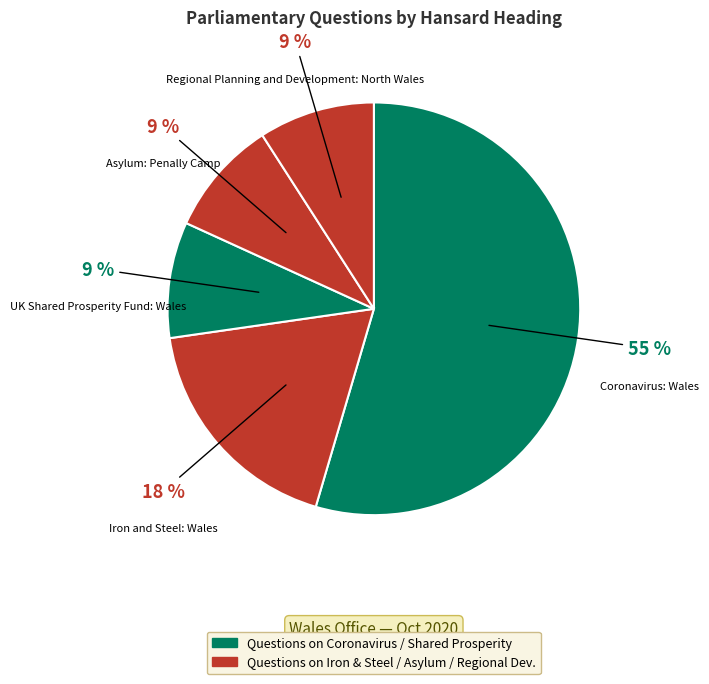

Count the number of slices in the pie.

5